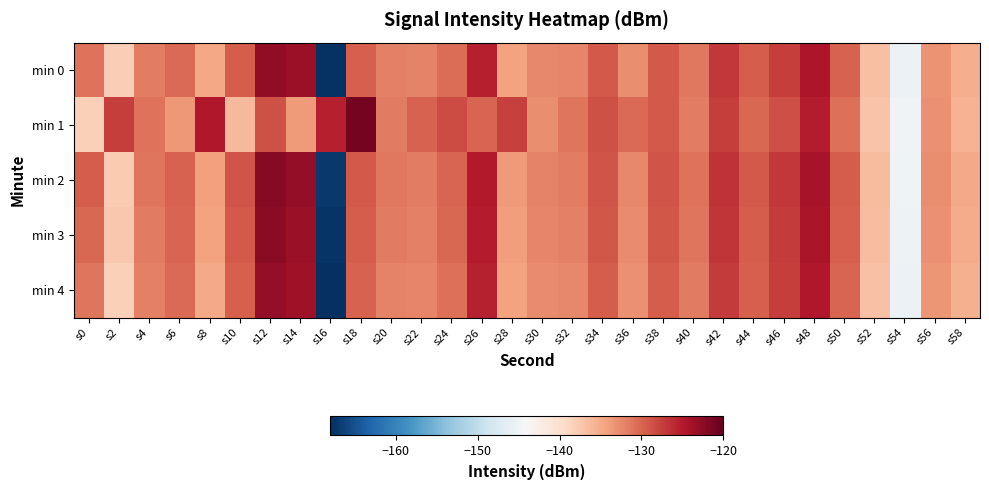

Which series has the largest range (max minus min)?

min 2